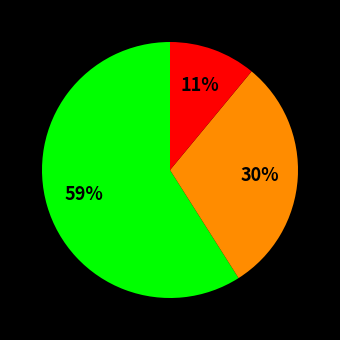

To the nearest percent, what is the difference between the largest and smallest slice percentages?

48%